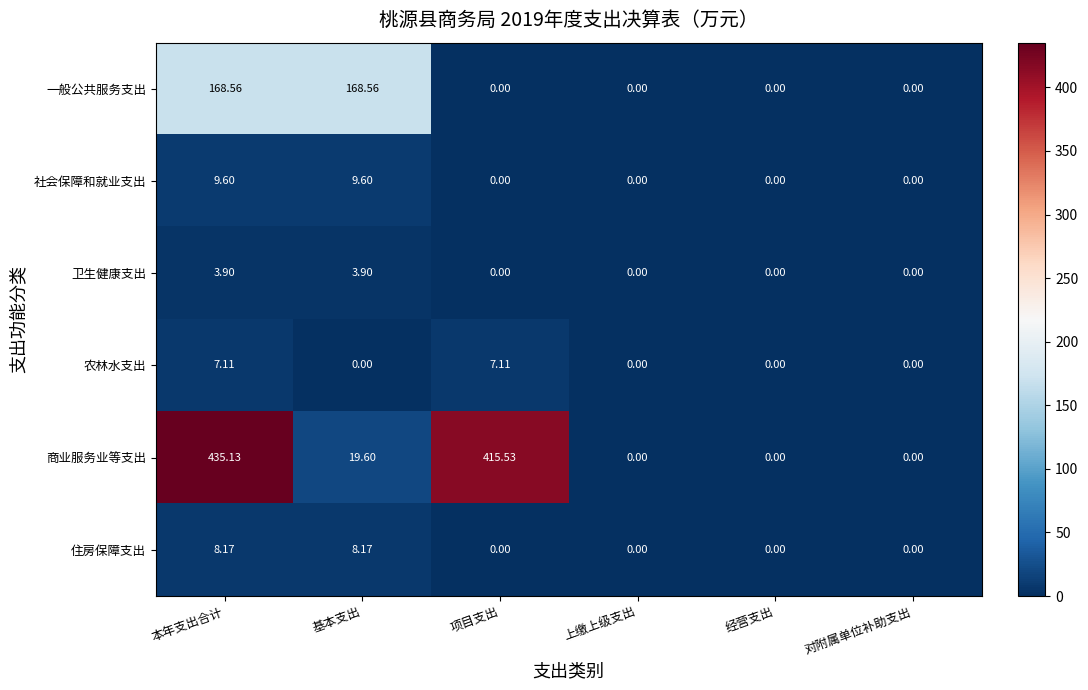

How many series are shown in this chart?

6